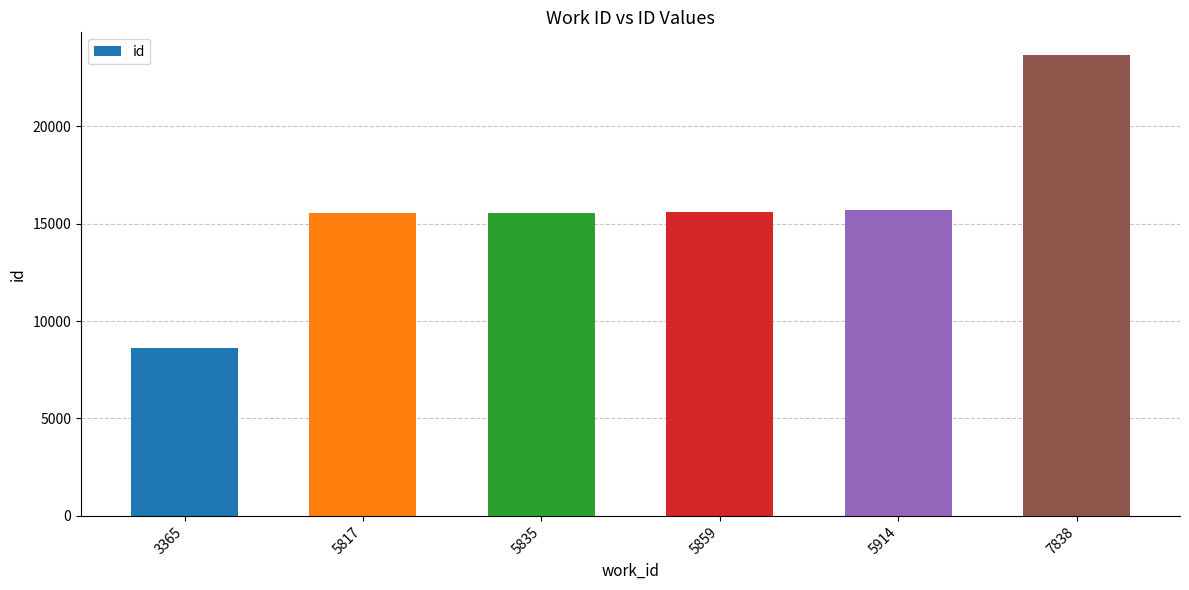

What is the average value?

15775